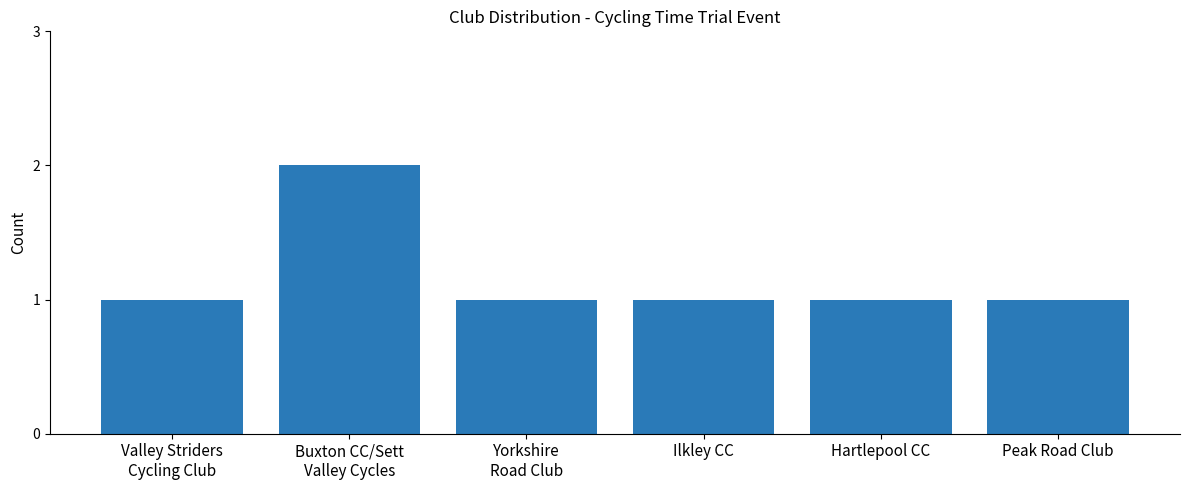

What position from the right is Ilkley CC?

3